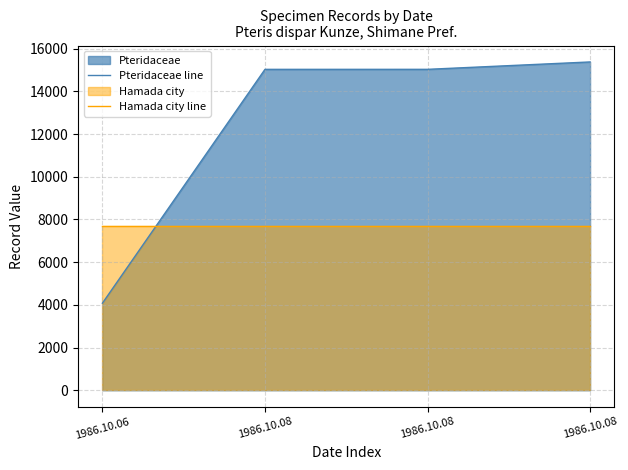

Rank the categories by Hamada city line value from lowest to highest.

1986.10.06, 1986.10.08, 1986.10.08, 1986.10.08